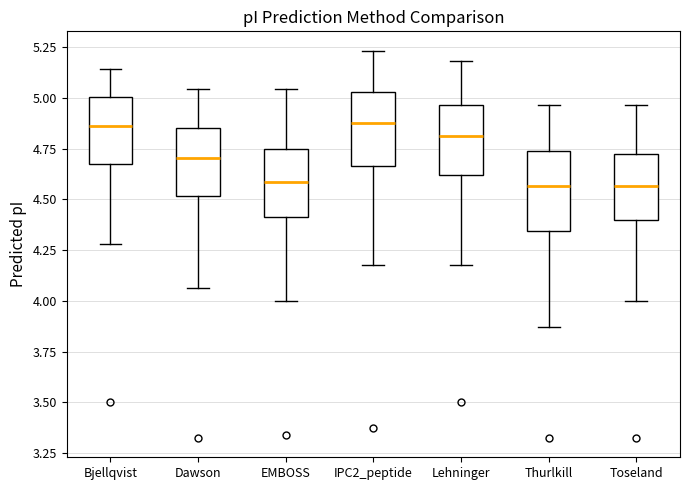

Where is the lower edge of the box for Lehninger on the y-axis? The values are not printed on the chart, so give them approximately, as read against the axis.

4.60